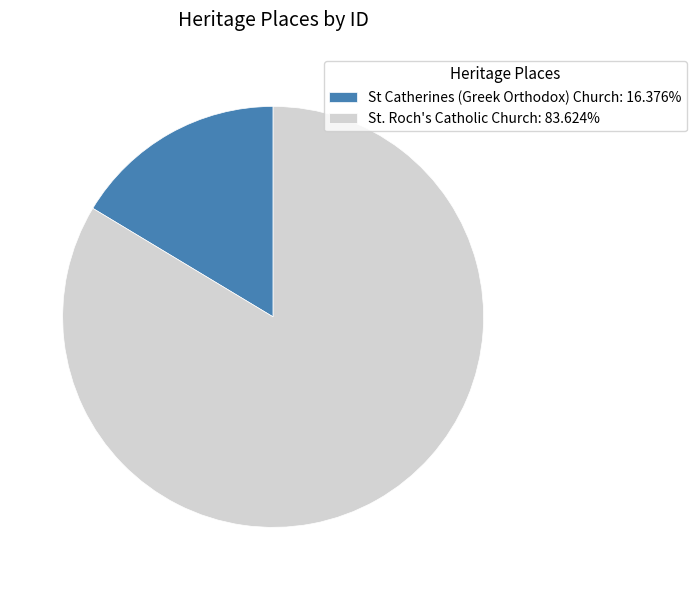

Is the sum of St. Roch's Catholic Church: 83.624% and St Catherines (Greek Orthodox) Church: 16.376% greater than half?

Yes